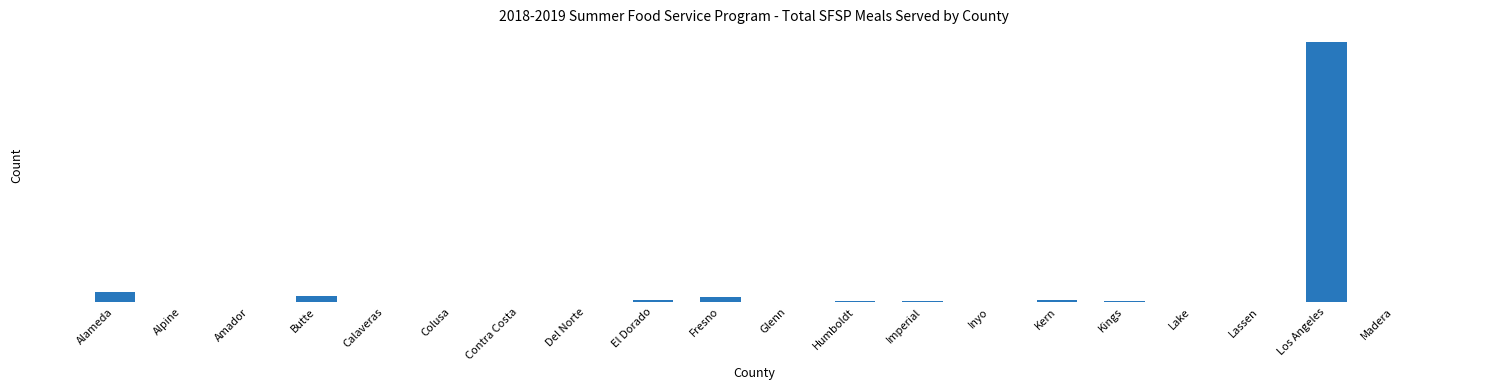

Rank the categories by value from highest to lowest.

Los Angeles, Alameda, Butte, Fresno, El Dorado, Kern, Humboldt, Imperial, Kings, Inyo, Contra Costa, Alpine, Amador, Calaveras, Colusa, Del Norte, Glenn, Lake, Lassen, Madera